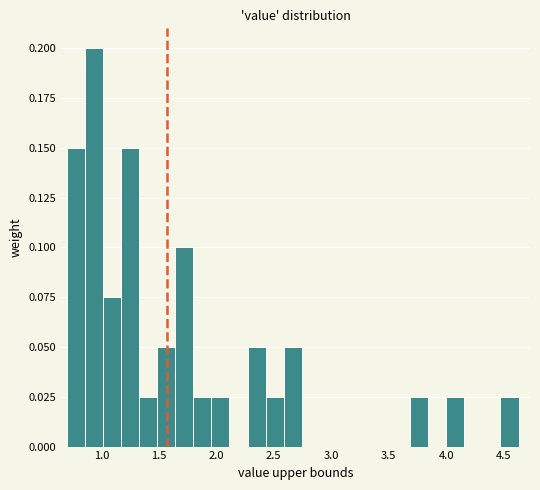

Around what value on the x-axis is the tallest bar? Give the approximate position of its centre, as read against the axis.

0.95